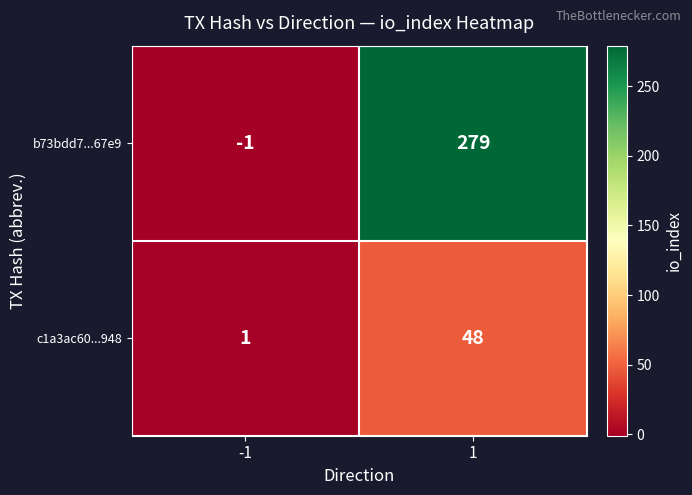

What is the difference between the maximum and minimum values in the b73bdd7...67e9 series?

280